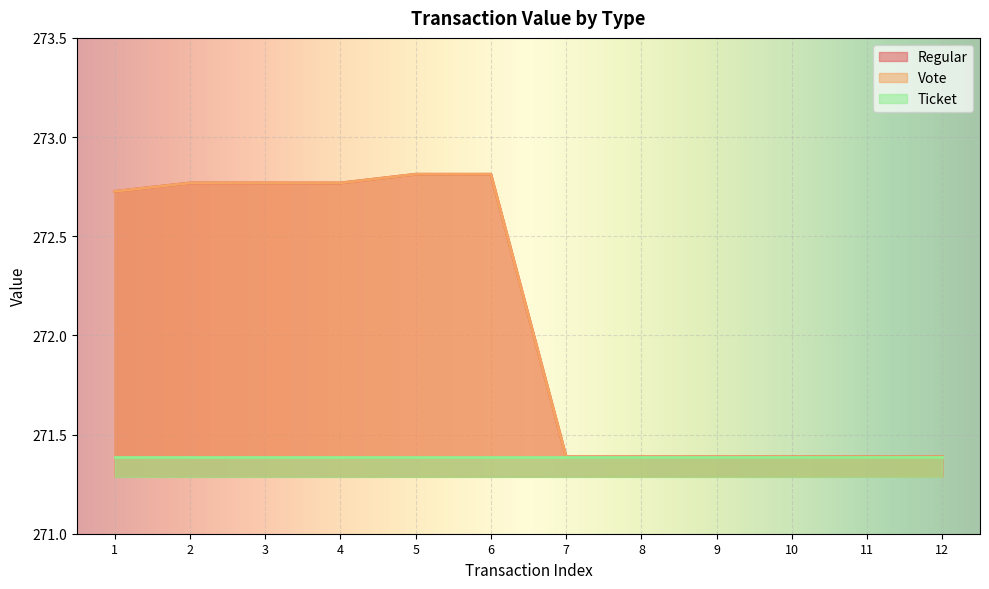

Is it true that Regular equals 271.4 at 9?

True